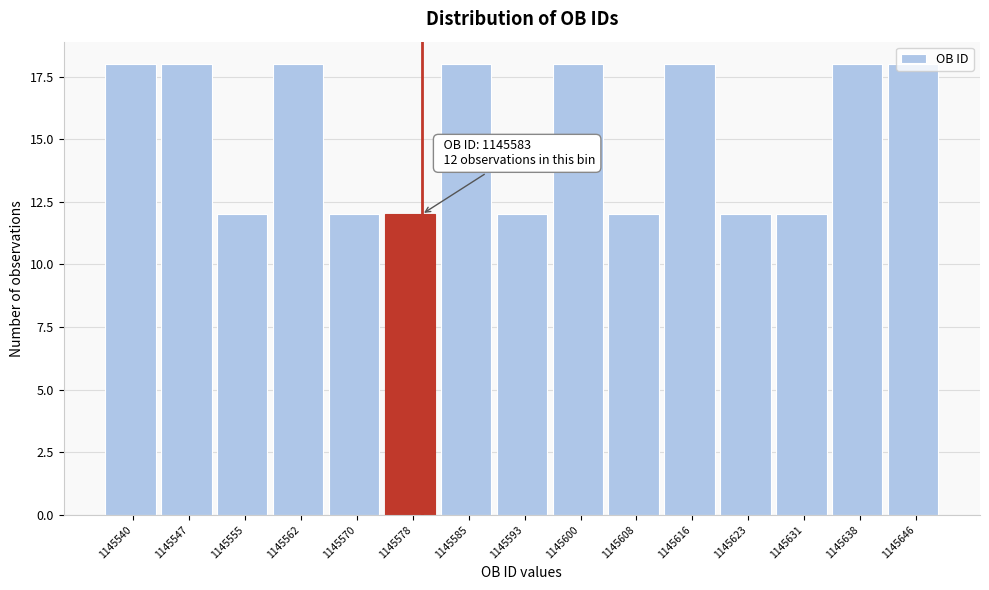

What is the change in value from 1145540 to 1145570?

-6